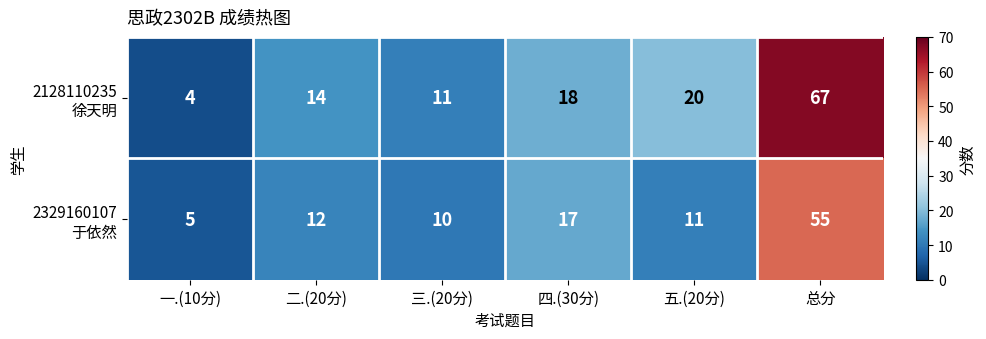

What is the total value across all series at 二.(20分)?

26